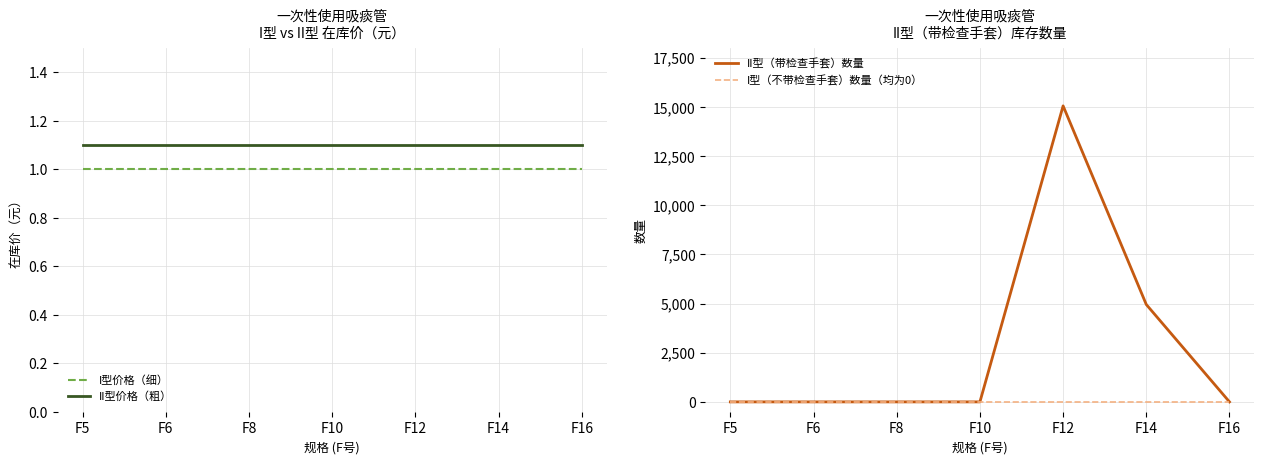

At which label is I型（不带检查手套）数量（均为0） closest to 0?

F5